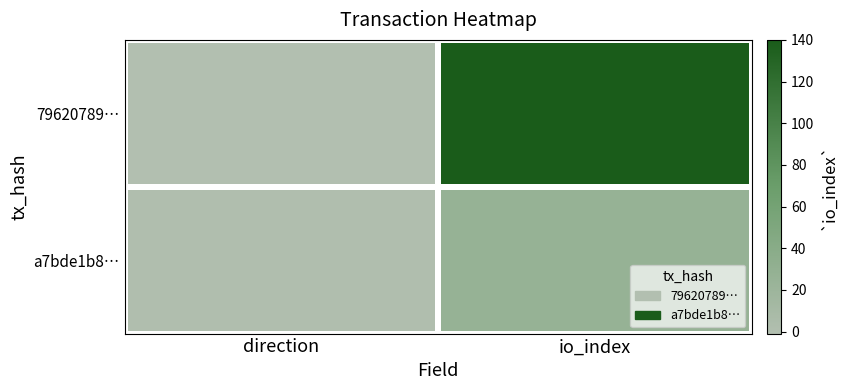

List the series in order of their peak value, highest first.

79620789…, a7bde1b8…